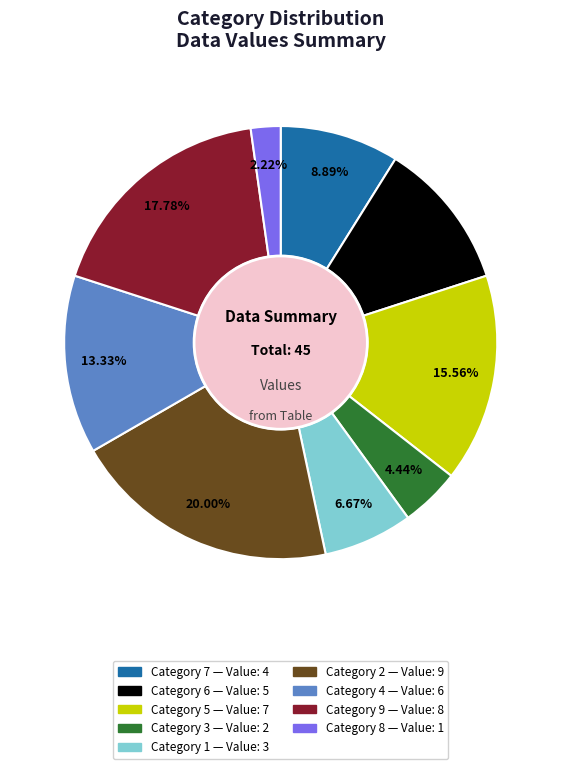

Is there a majority slice in this chart?

No